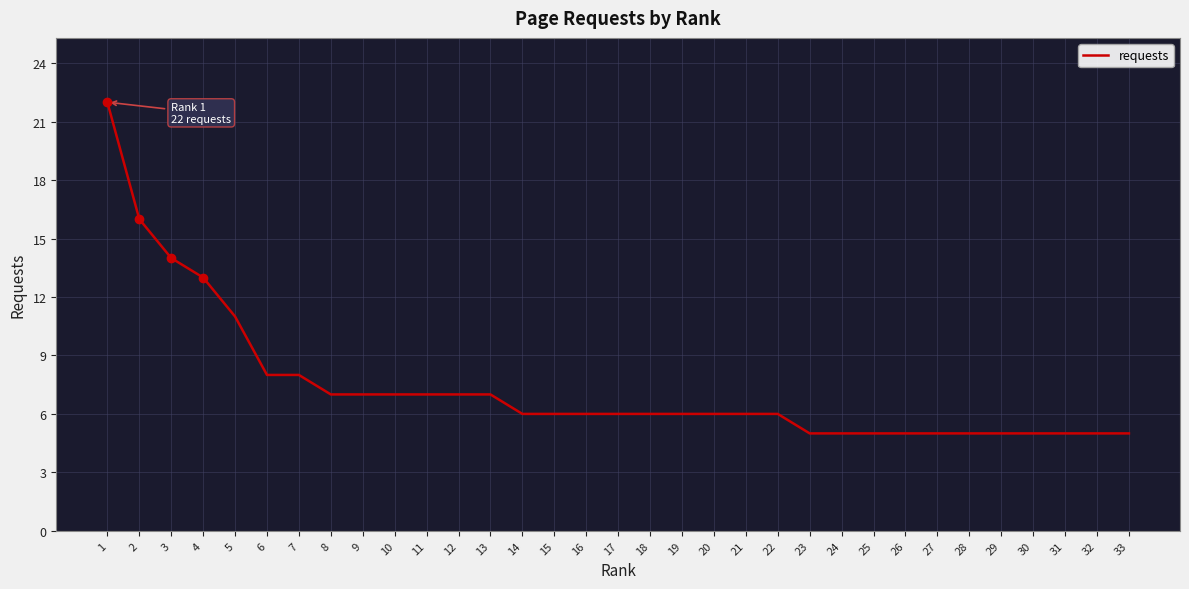

What is the difference between the second highest and second lowest values?

11